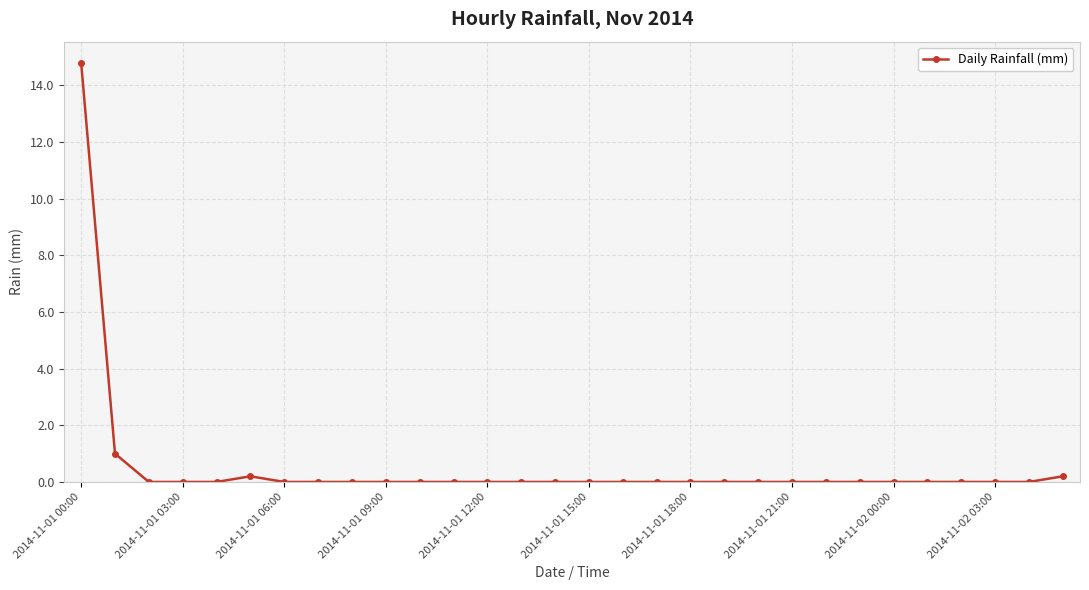

What is the difference between the second highest and minimum values?

1.0